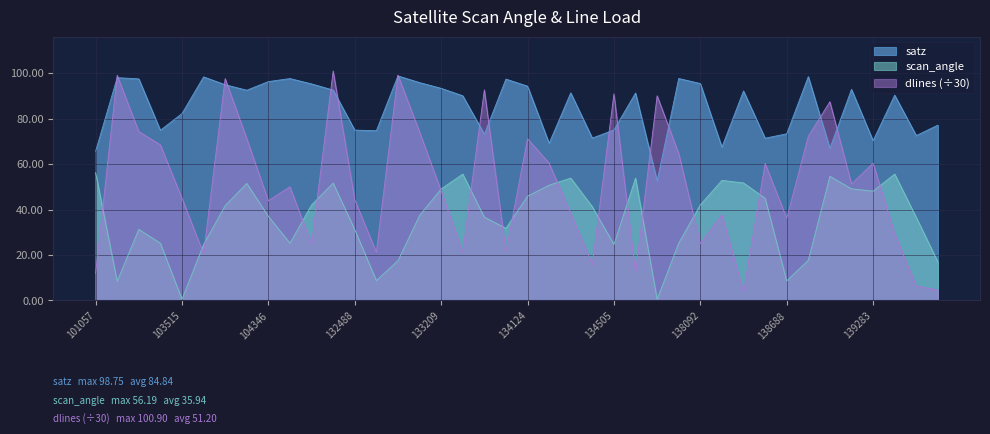

What is the minimum value shown in the chart?

0.6